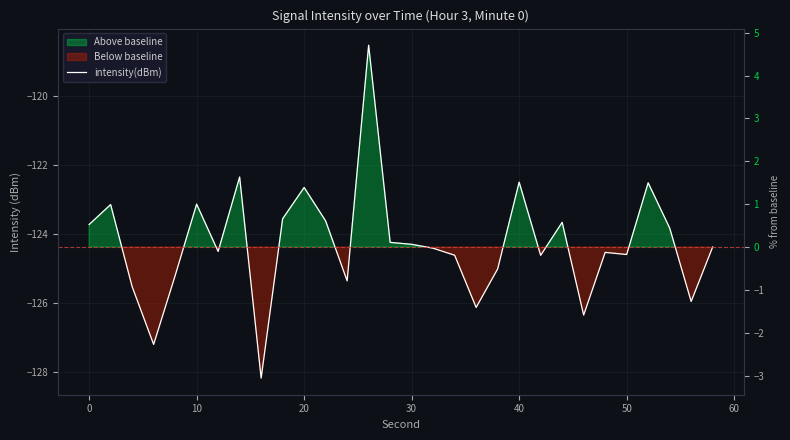

Reading left to right, transcribe all the data shown in this chart.

-123.7	-123.1	-125.5	-127.2	-125.2	-123.1	-124.5	-122.3	-128.2	-123.6	-122.6	-123.6	-125.4	-118.5	-124.2	-124.3	-124.4	-124.6	-126.1	-125.0	-122.5	-124.6	-123.7	-126.4	-124.5	-124.6	-122.5	-123.8	-126.0	-124.4